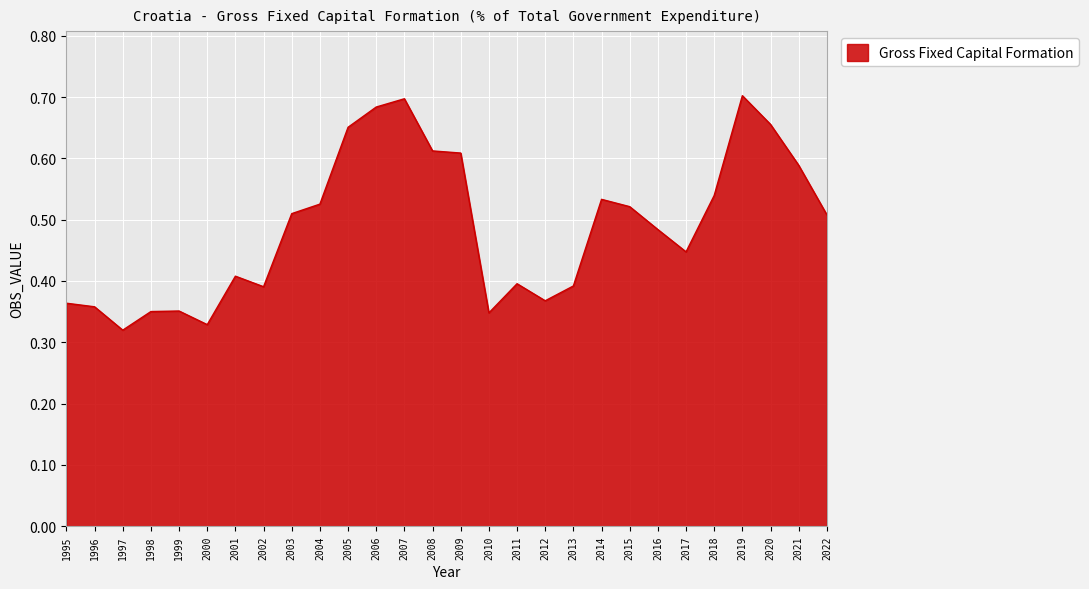

Which has a higher value, 2000 or 2020?

2020